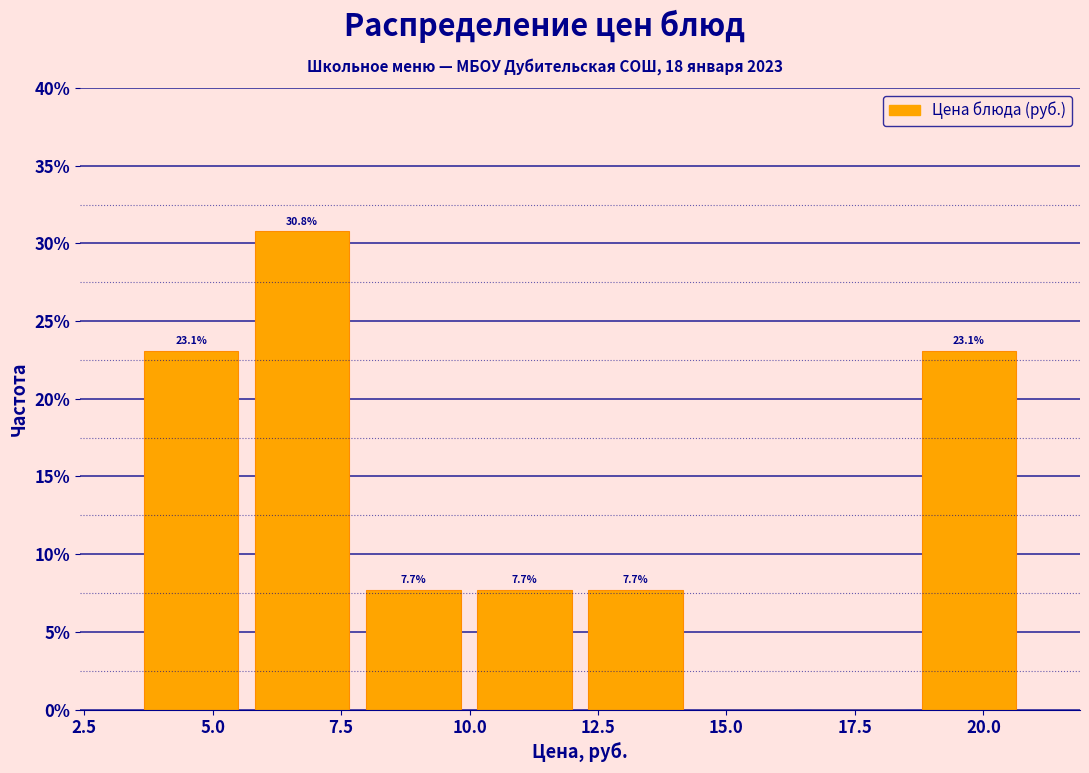

Which range on the x-axis has the tallest bar?

5.5 to 8.0